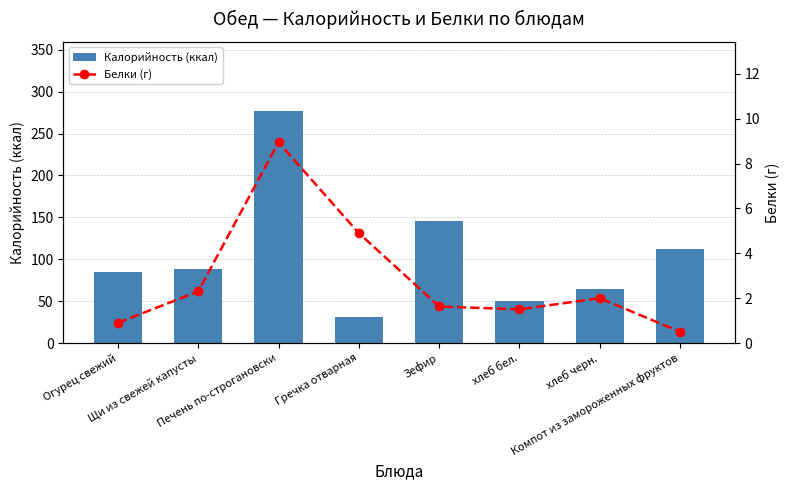

What is the difference between the highest and lowest values at Зефир?

144.2